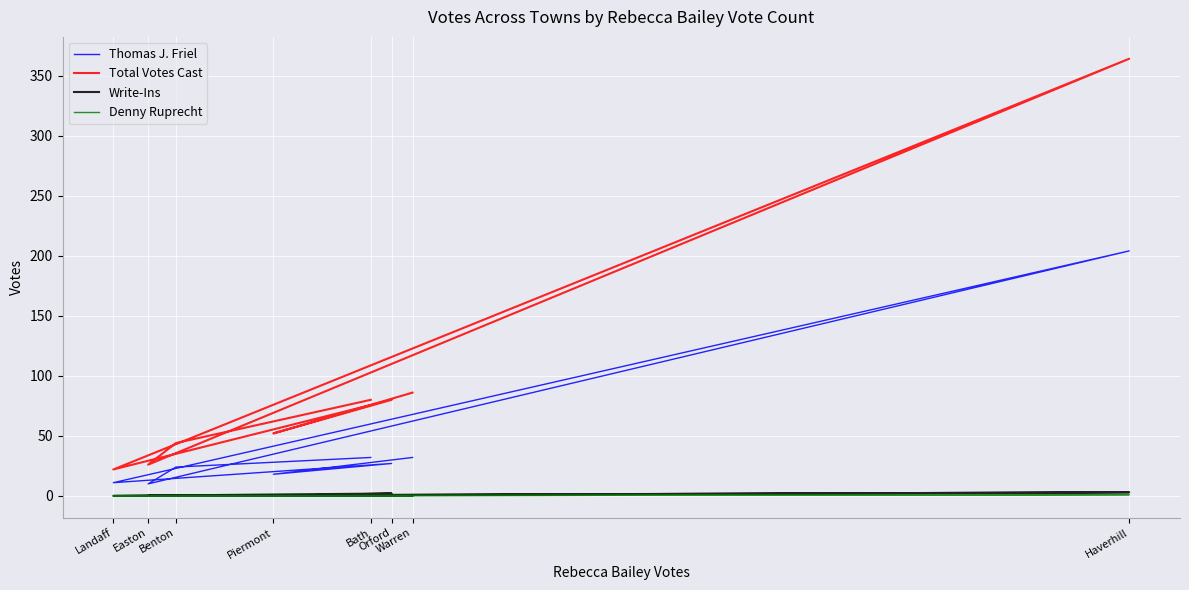

Rank the series by their maximum value, from lowest to highest.

Denny Ruprecht, Write-Ins, Thomas J. Friel, Total Votes Cast